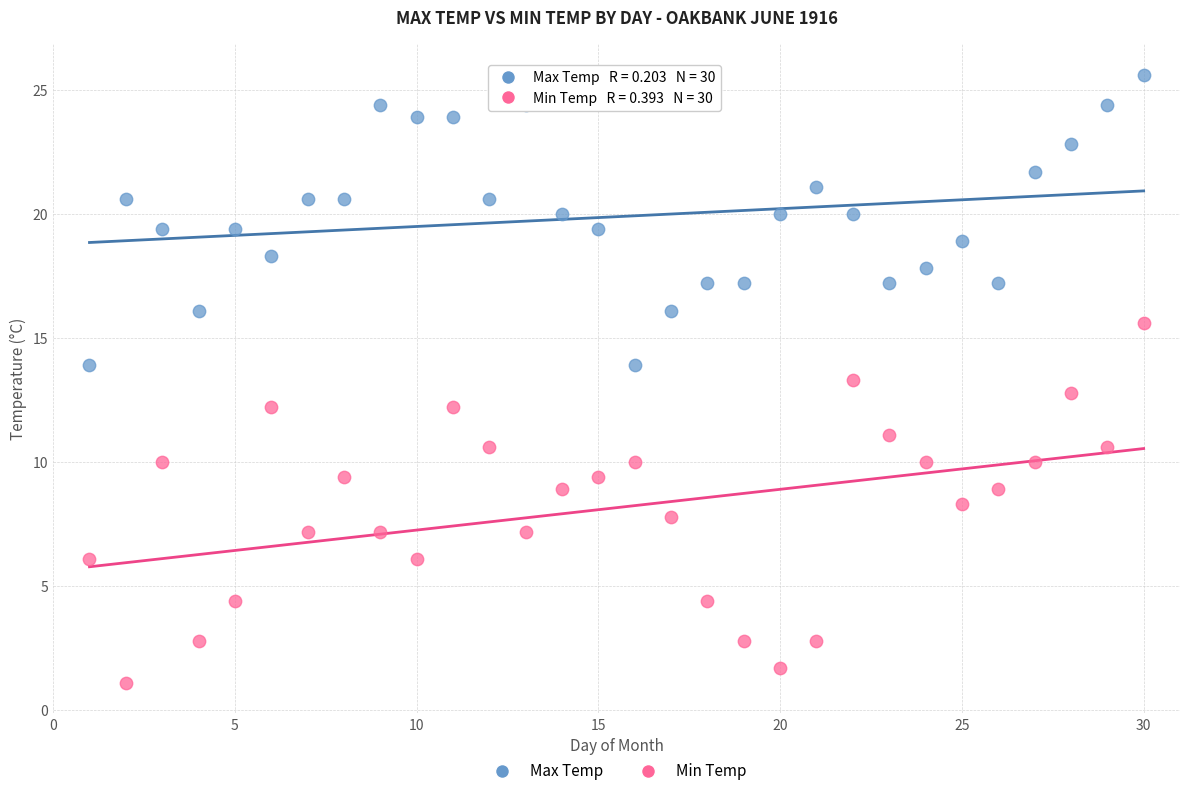

Which series contains the lowest Y value?

Min Temp